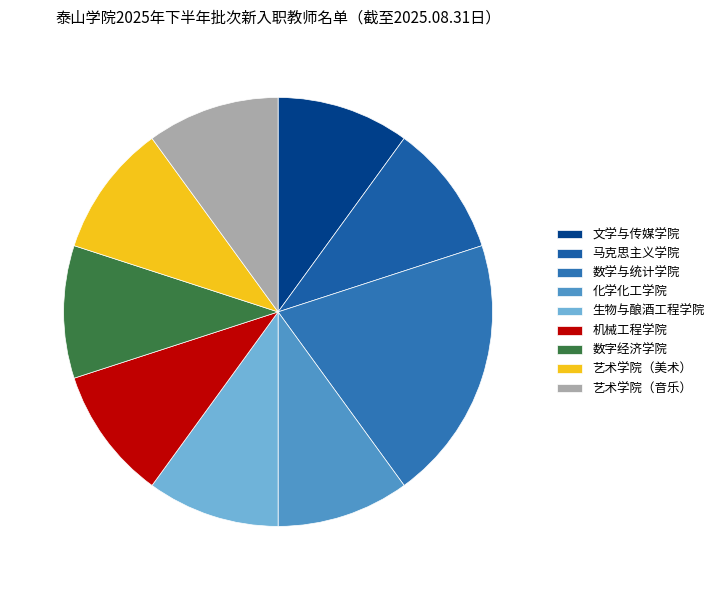

Does 文学与传媒学院 represent more than half of the total?

No